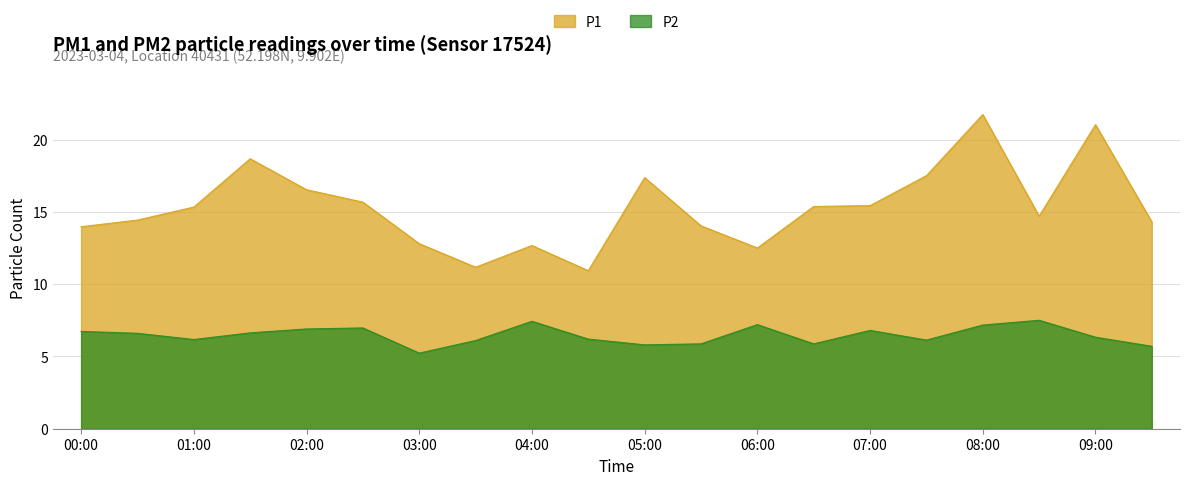

What is the label of the 6th point from the left?

02:30